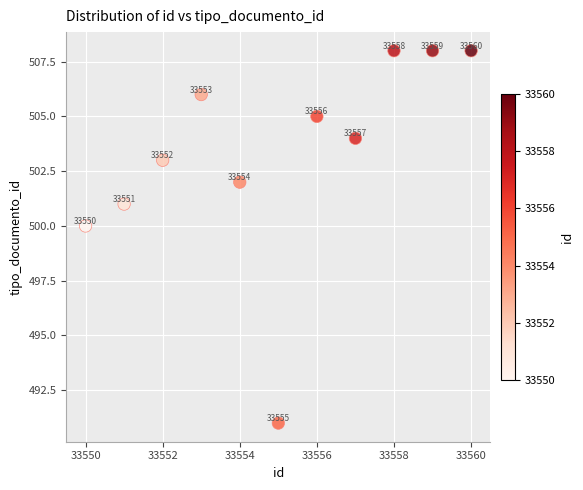

What Y value in the scatter plot is closest to 499?

500